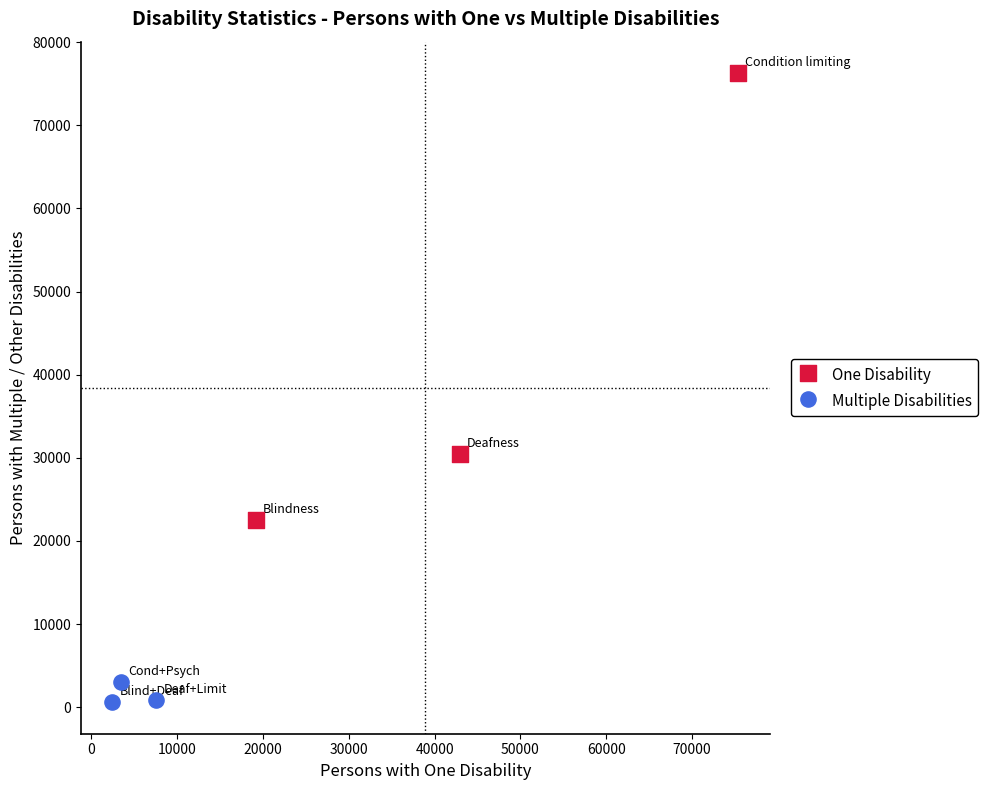

Which series reaches the maximum Y coordinate?

One Disability